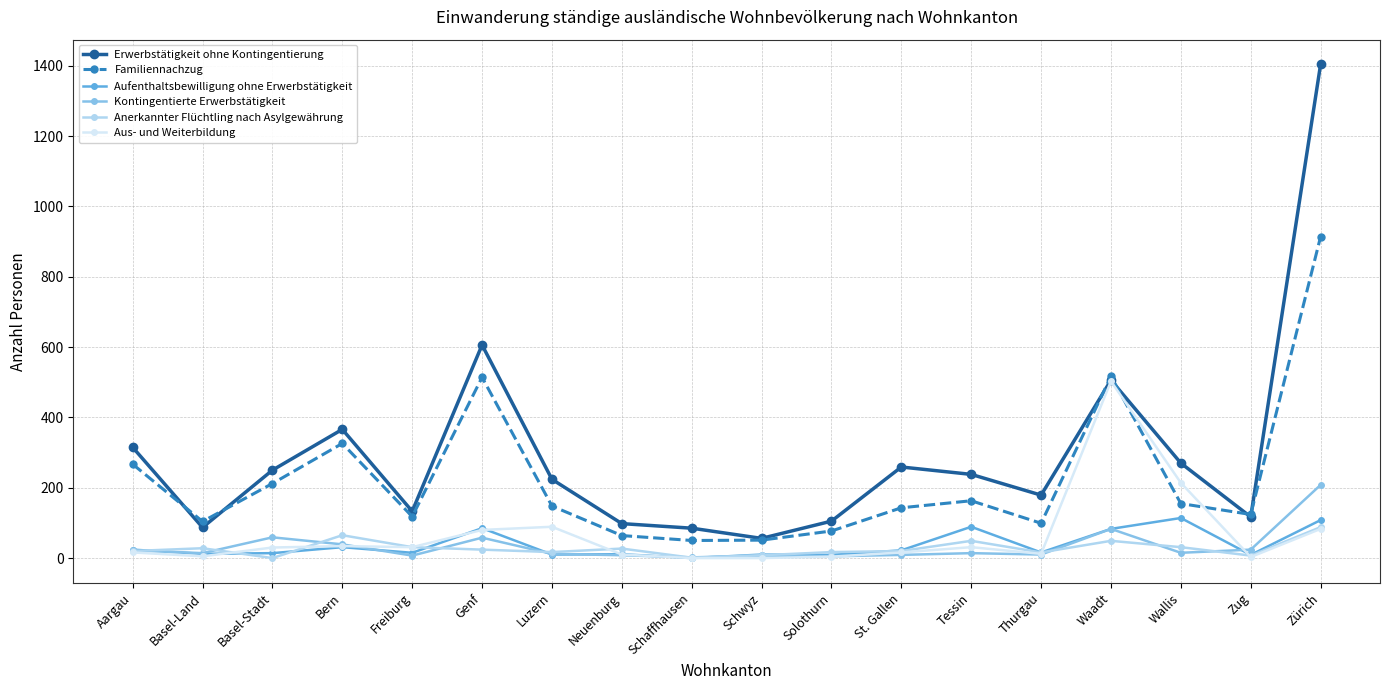

Is it true that Aus- und Weiterbildung equals 71 at Wallis?

False